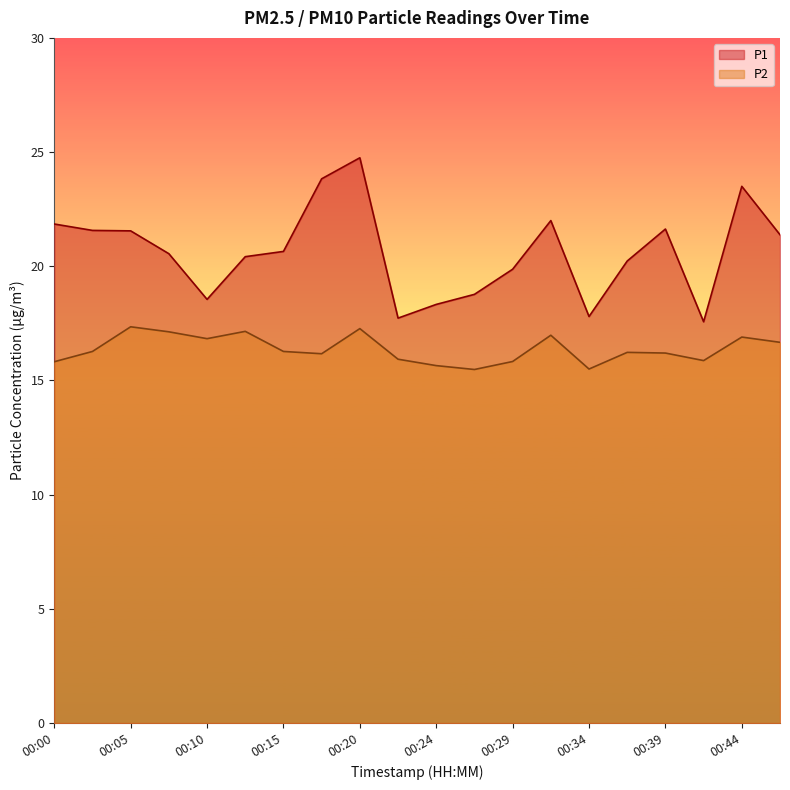

Reading right to left, what are all the values shown in this chart?

P1: 00:46=21.4	00:44=23.5	00:41=17.6	00:39=21.6	00:37=20.2	00:34=17.8	00:32=22.0	00:29=19.9	00:27=18.8	00:24=18.3	00:22=17.7	00:20=24.8	00:17=23.8	00:15=20.6	00:12=20.4	00:10=18.6	00:07=20.6	00:05=21.6	00:03=21.6	00:00=21.9
P2: 00:46=16.7	00:44=16.9	00:41=15.9	00:39=16.2	00:37=16.2	00:34=15.5	00:32=17.0	00:29=15.8	00:27=15.5	00:24=15.7	00:22=15.9	00:20=17.3	00:17=16.2	00:15=16.3	00:12=17.1	00:10=16.8	00:07=17.1	00:05=17.4	00:03=16.3	00:00=15.8